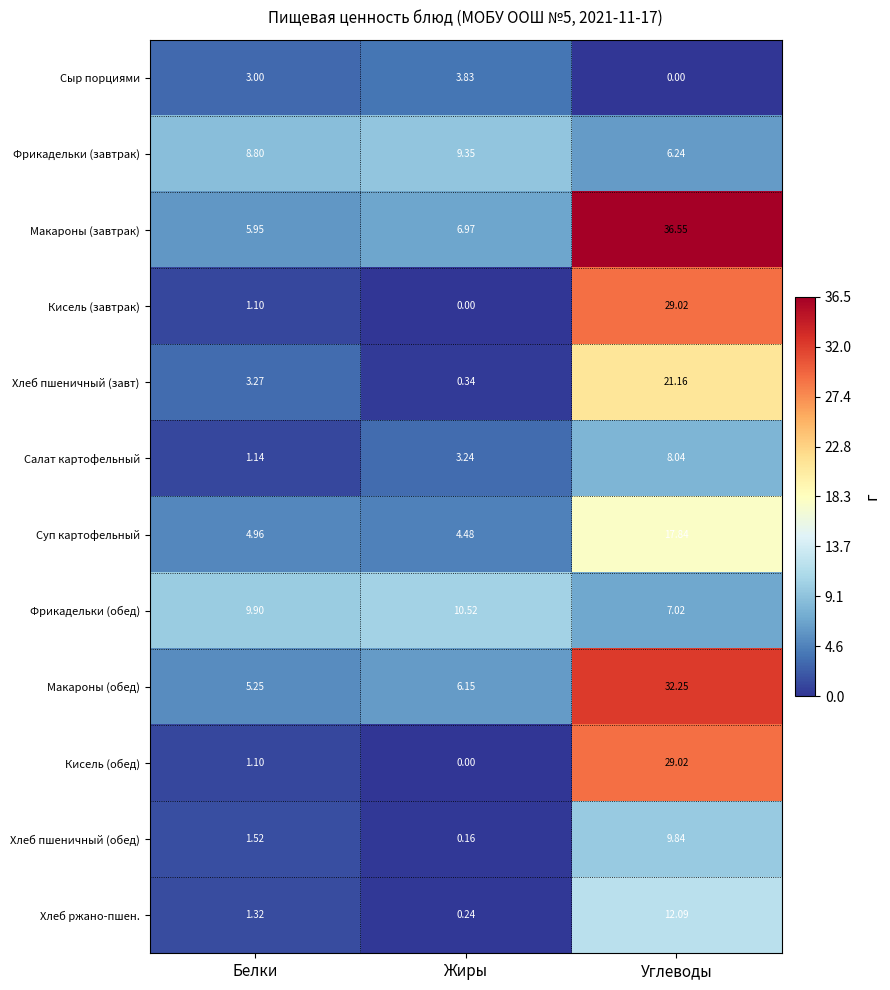

Count the number of categories in the chart.

3